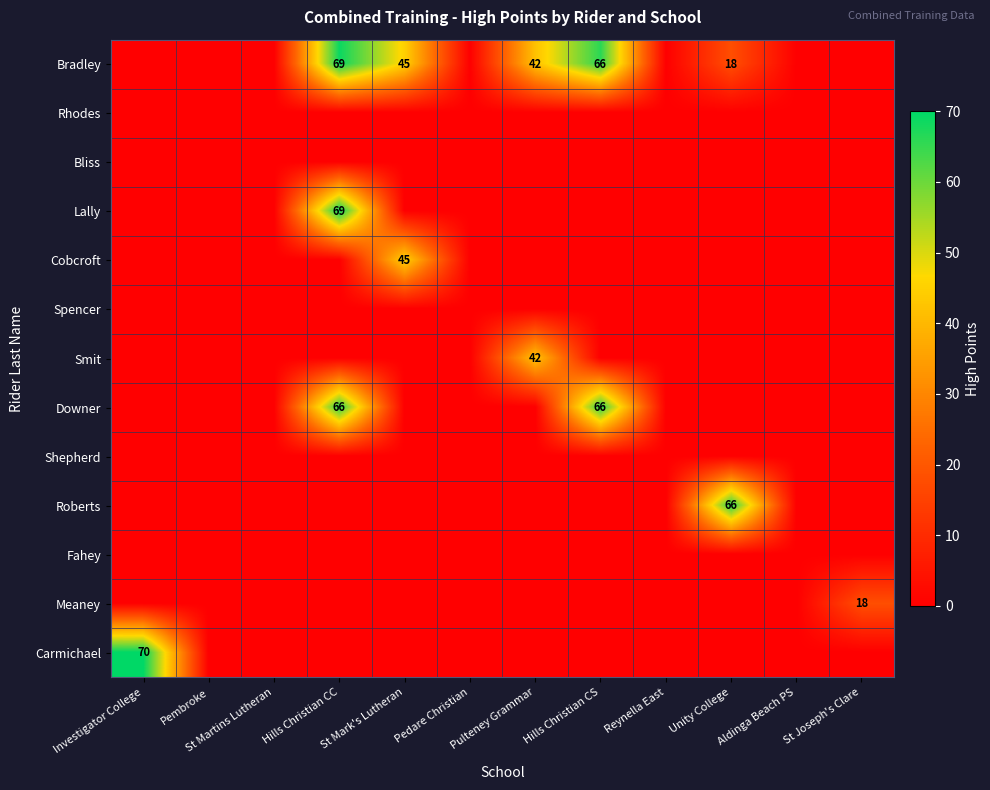

The value of Carmichael at Investigator College is 29. True or false?

False